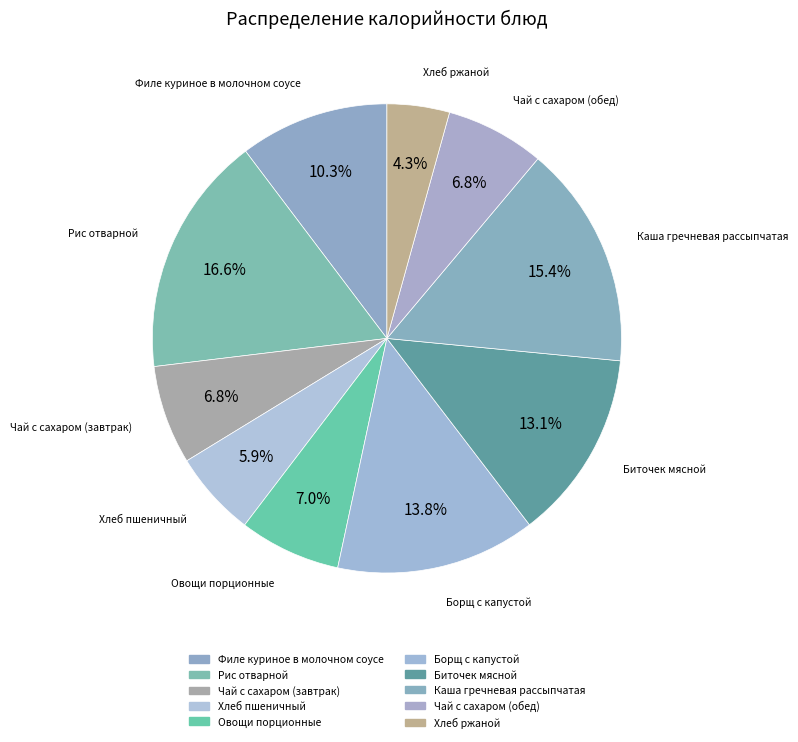

How many slices are in this pie chart?

10